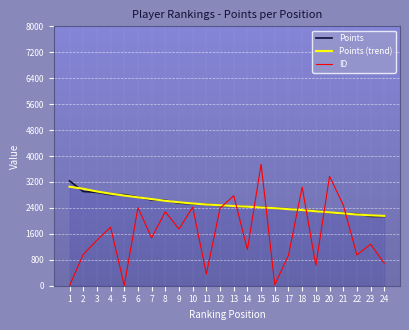

How many interior local peaks does the ID series have?

9